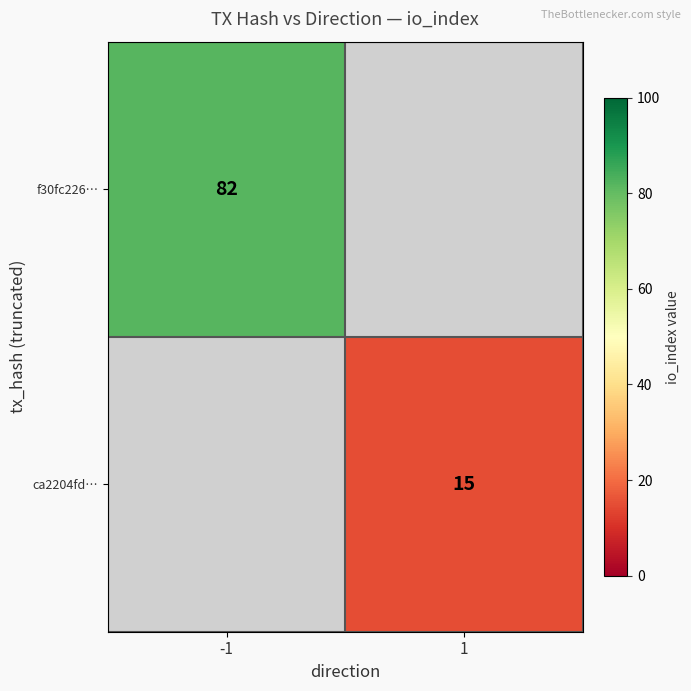

The f30fc226… series shows 82 at -1. True or false?

True